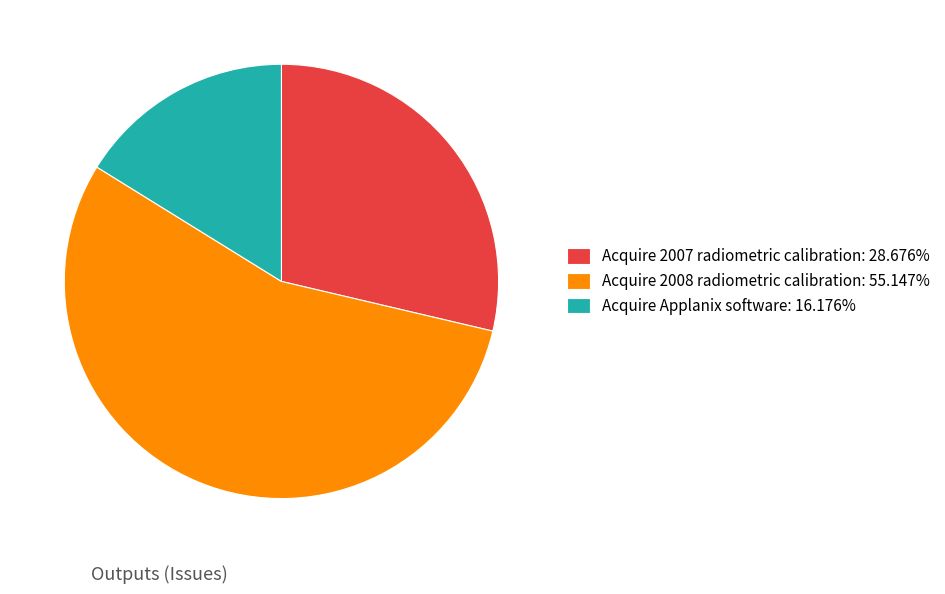

Is the sum of Acquire Applanix software: 16.176% and Acquire 2007 radiometric calibration: 28.676% greater than half?

No